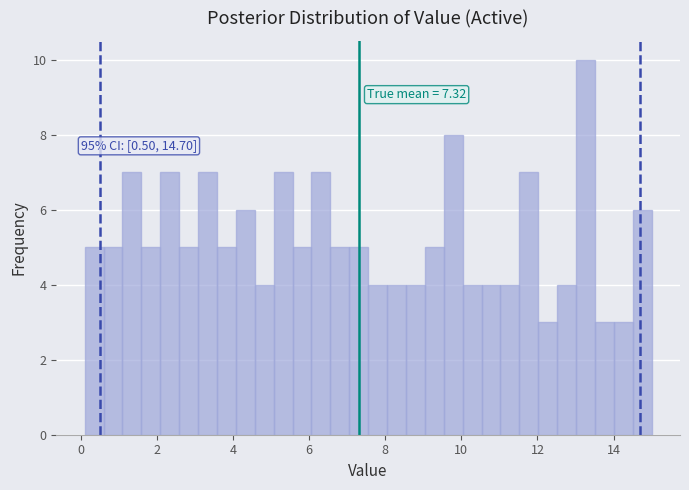

Around what value on the x-axis is the tallest bar? Give the approximate position of its centre, as read against the axis.

13.2